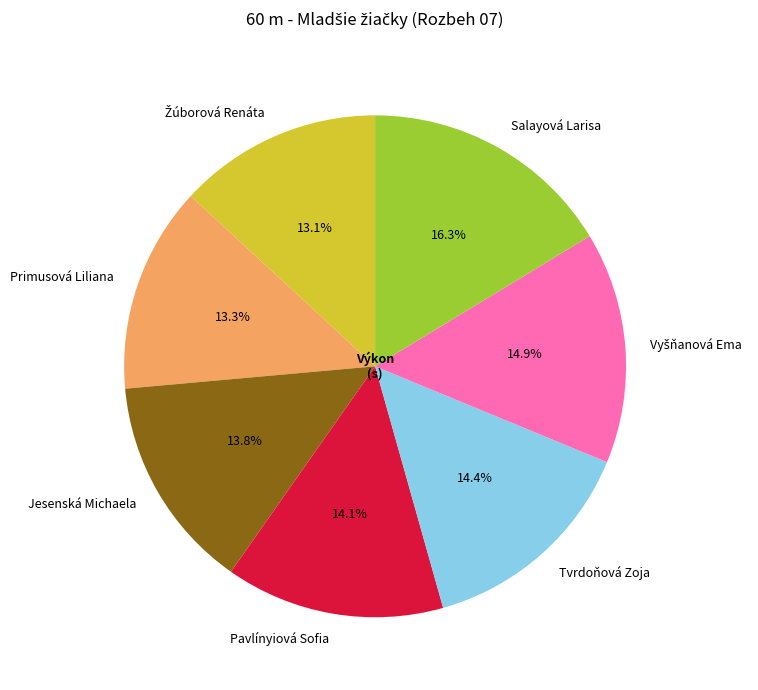

True or false: Tvrdoňová Zoja accounts for 1% of the total.

False